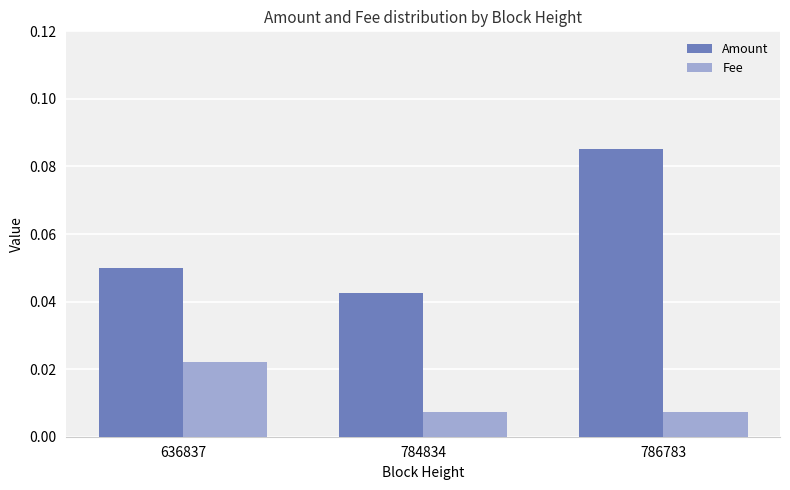

At how many categories does at least one series exceed 0?

3